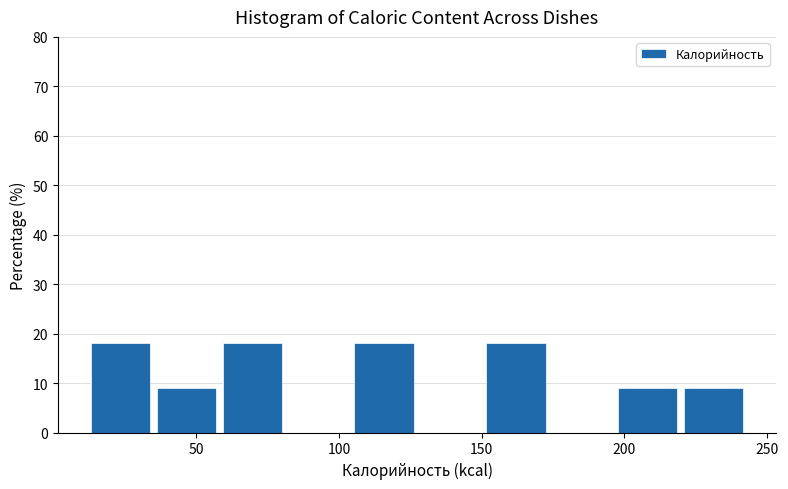

Reading left to right, list every bar in this chart as the range it spans on the x-axis followed by its height. Neither the bar edges nor the heights are printed on the chart, so give them approximately, as read against the axes.

15 to 35: 18
35 to 60: 9
60 to 80: 18
80 to 105: 0
105 to 130: 18
130 to 150: 0
150 to 175: 18
175 to 200: 0
200 to 220: 9
220 to 245: 9